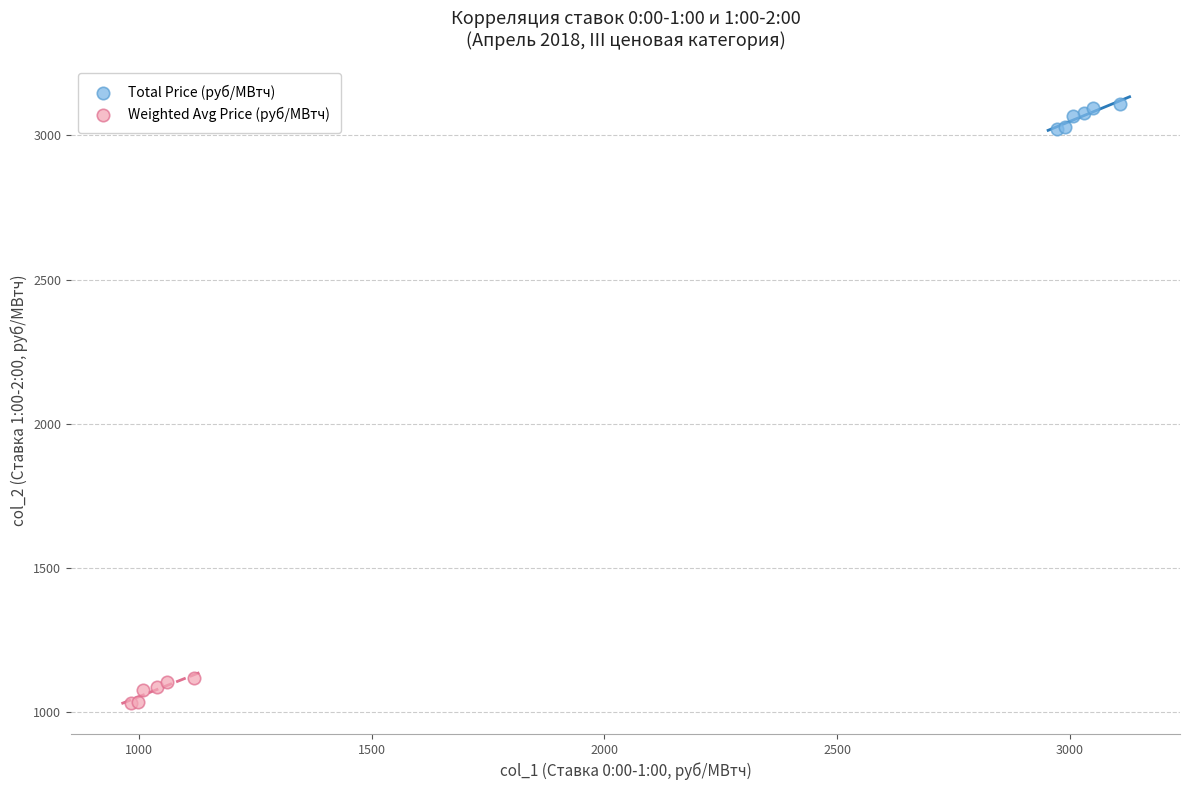

What are all the series names shown in the legend?

Total Price (руб/МВтч), Weighted Avg Price (руб/МВтч)